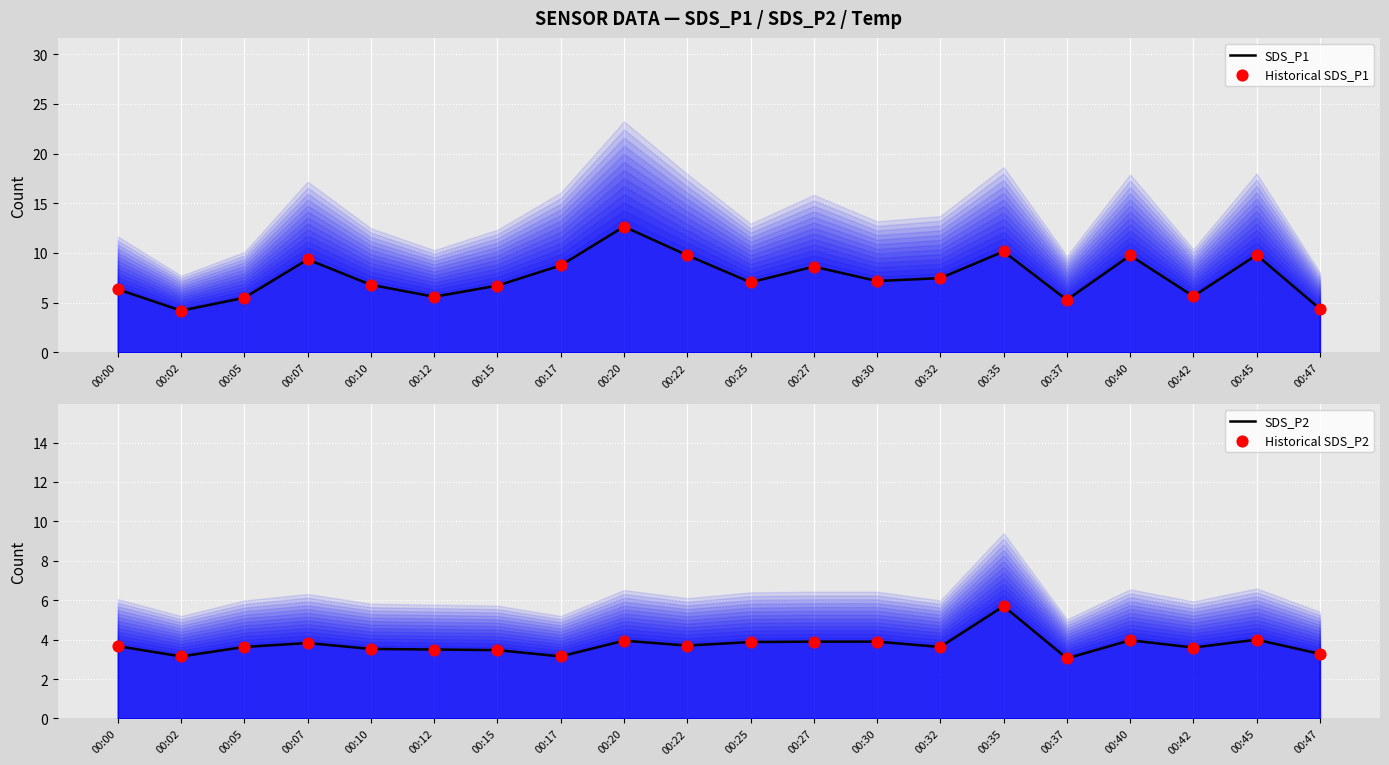

What is the total value across all series at 00:07?

26.4